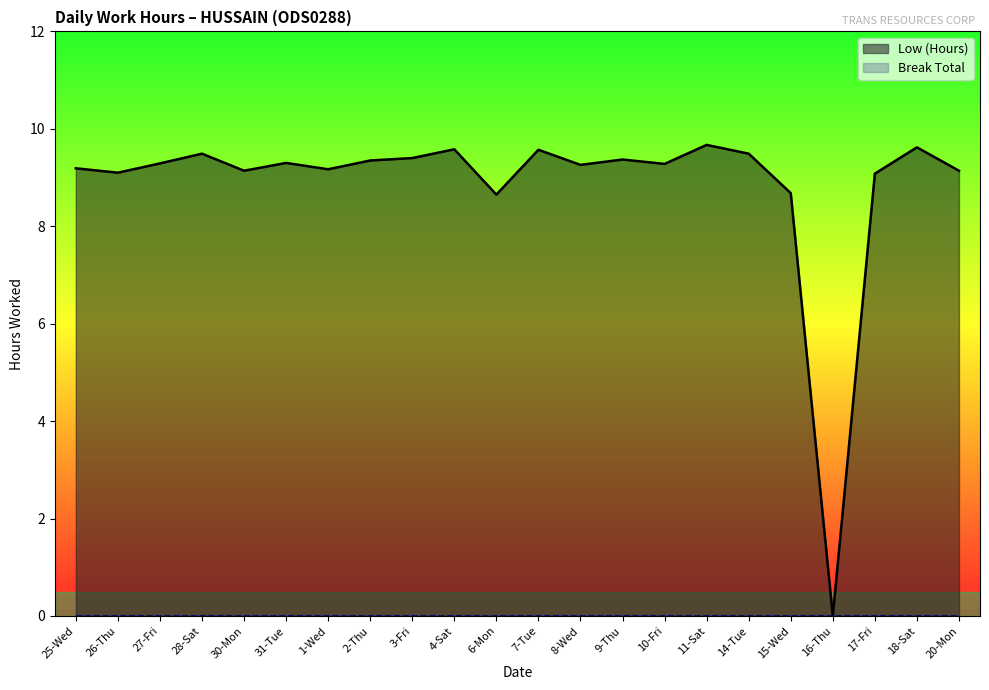

At which category does the data reach its first local valley?

26-Thu